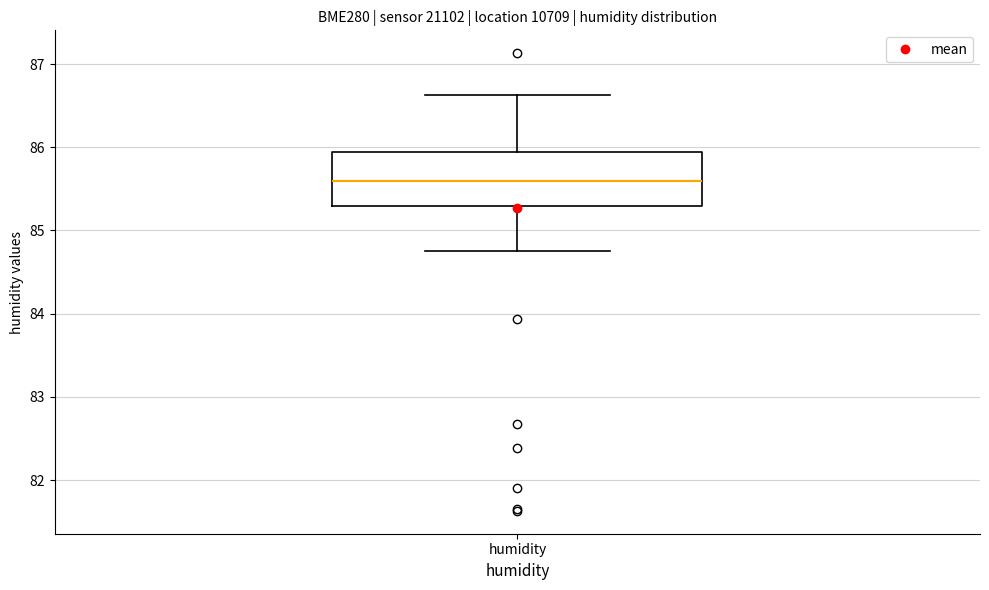

Where is the lower edge of the box for humidity on the y-axis? The values are not printed on the chart, so give them approximately, as read against the axis.

85.3